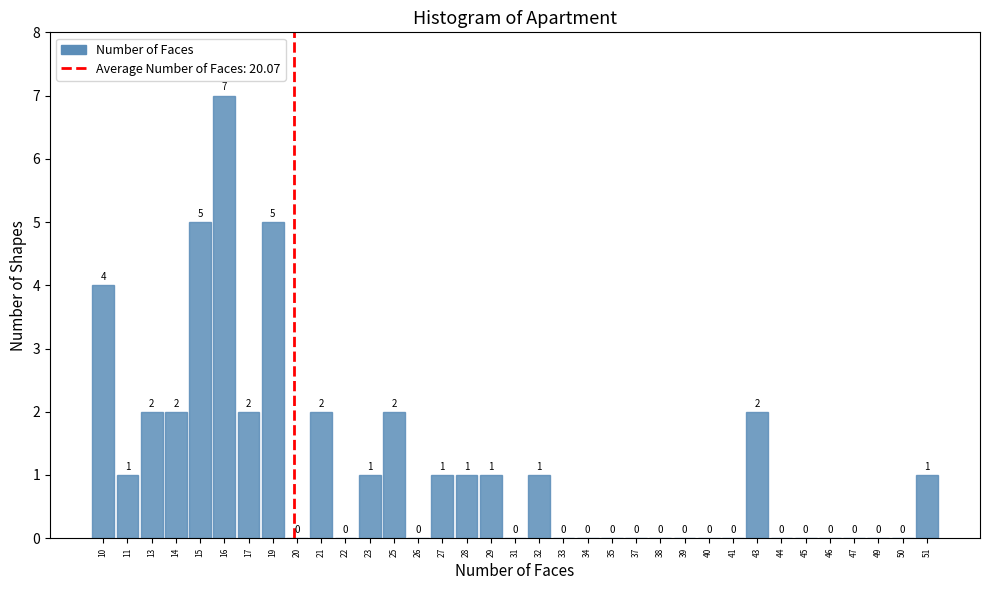

Reading left to right, transcribe all the data shown in this chart.

10=4	11=1	13=2	14=2	15=5	16=7	17=2	19=5	20=0	21=2	22=0	23=1	25=2	26=0	27=1	28=1	29=1	31=0	32=1	33=0	34=0	35=0	37=0	38=0	39=0	40=0	41=0	43=2	44=0	45=0	46=0	47=0	49=0	50=0	51=1